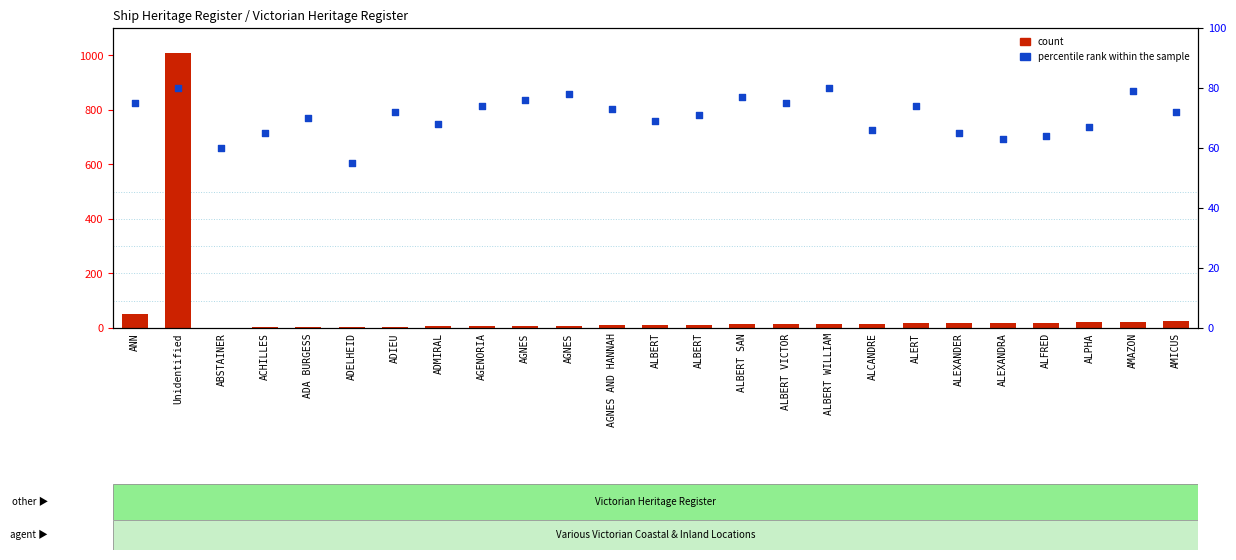

What is the total value across all series at ACHILLES?

67